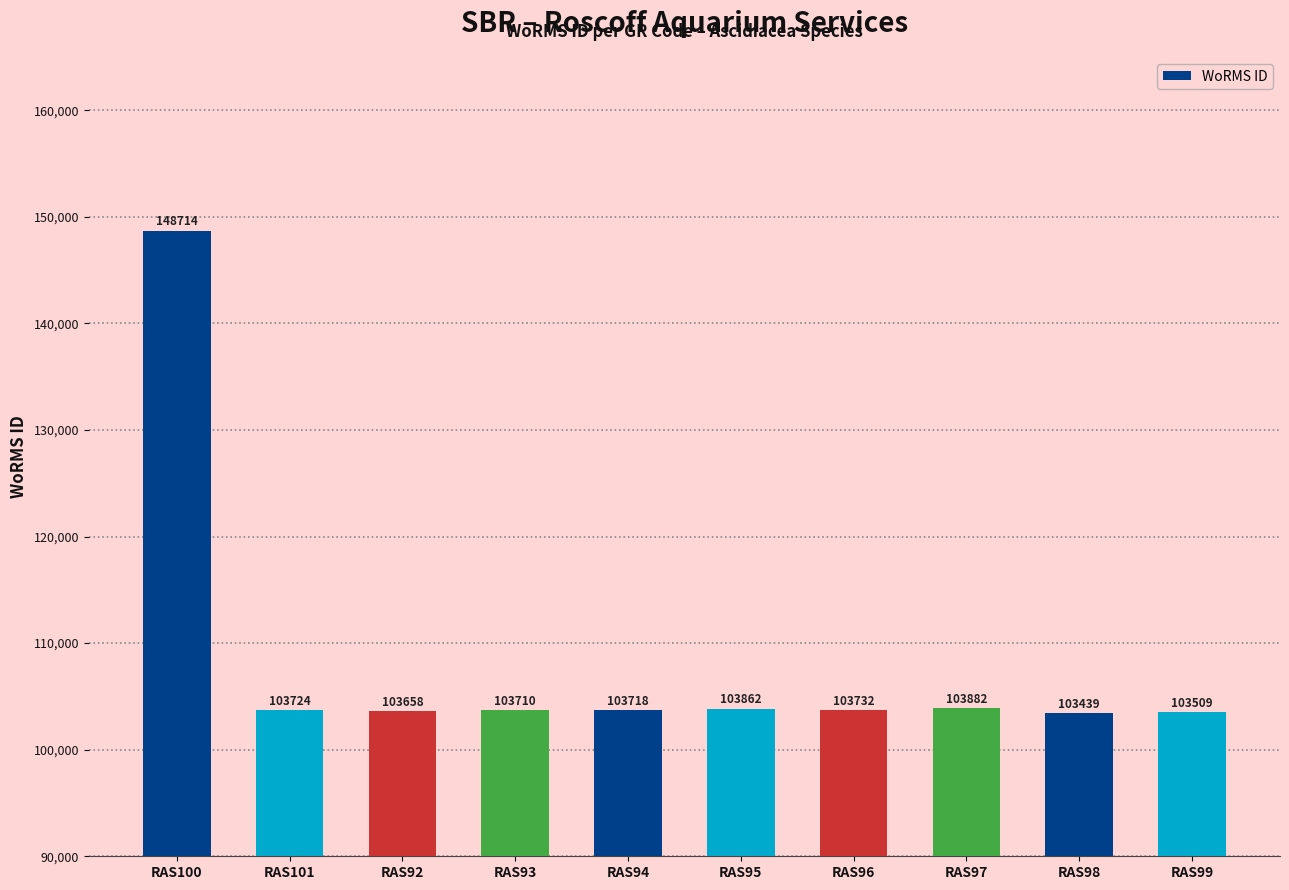

What is the average value?

108195